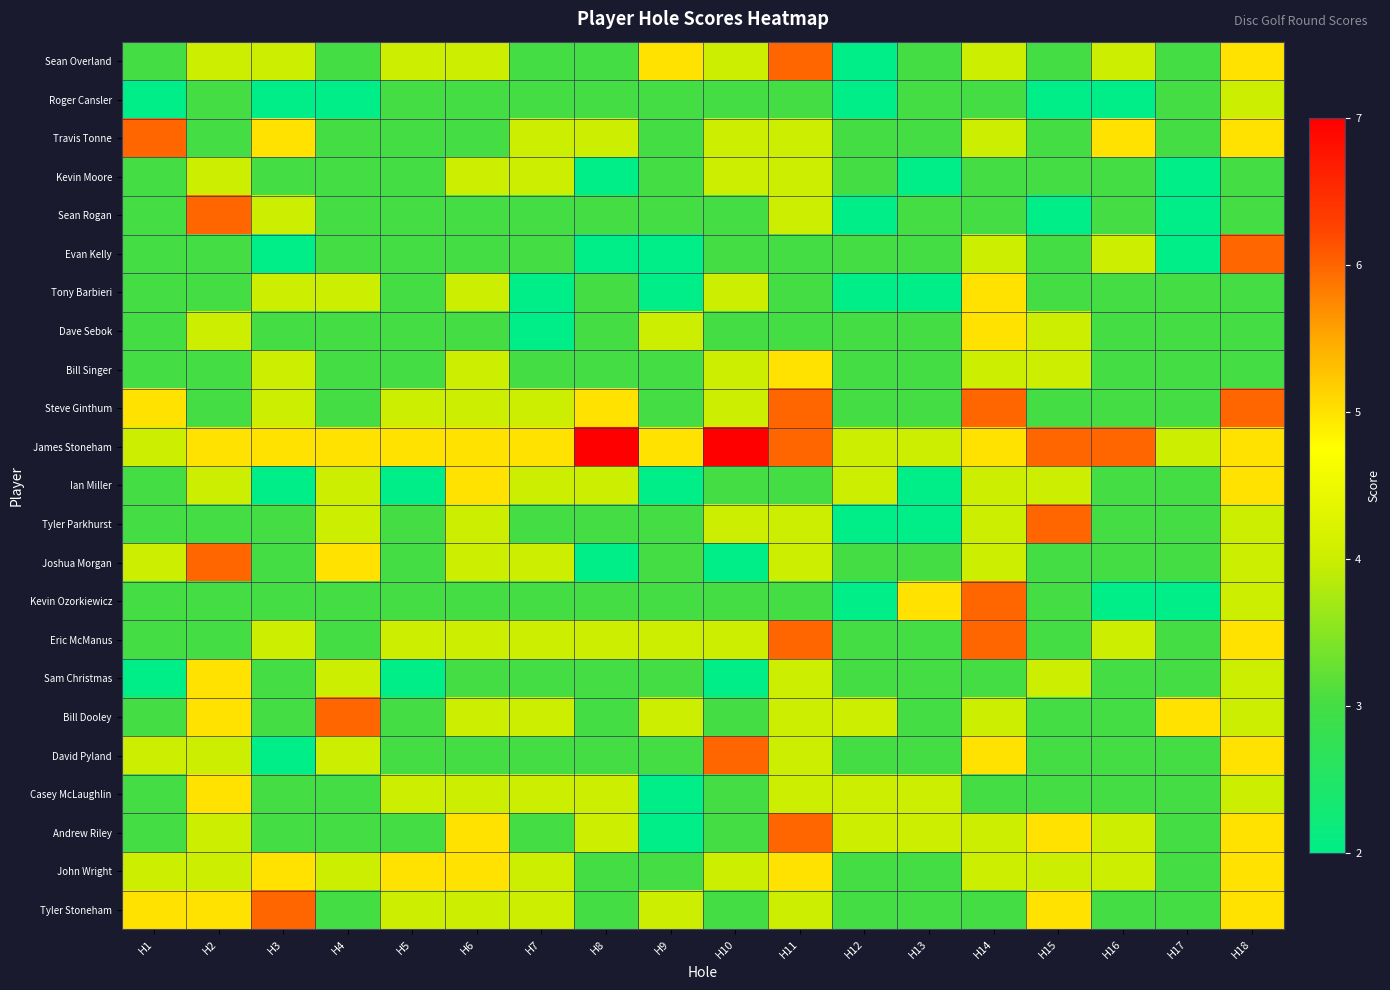

What is the difference between the highest and lowest values at H11?

3